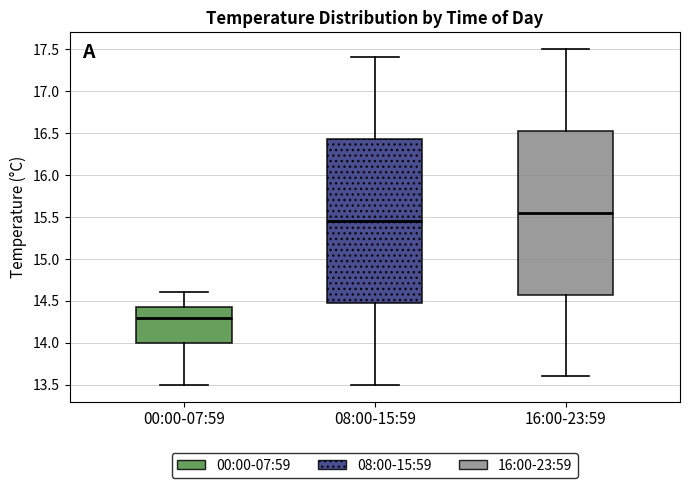

Reading left to right, read every box against the y-axis: the position of its median line, the range the box covers, and the ends of its whiskers. The values are not printed on the chart, so give them approximately, as read against the axis.

00:00-07:59: median 14.30, box 14.00 to 14.45, whiskers 13.50 to 14.60
08:00-15:59: median 15.45, box 14.50 to 16.45, whiskers 13.50 to 17.40
16:00-23:59: median 15.55, box 14.60 to 16.55, whiskers 13.60 to 17.50